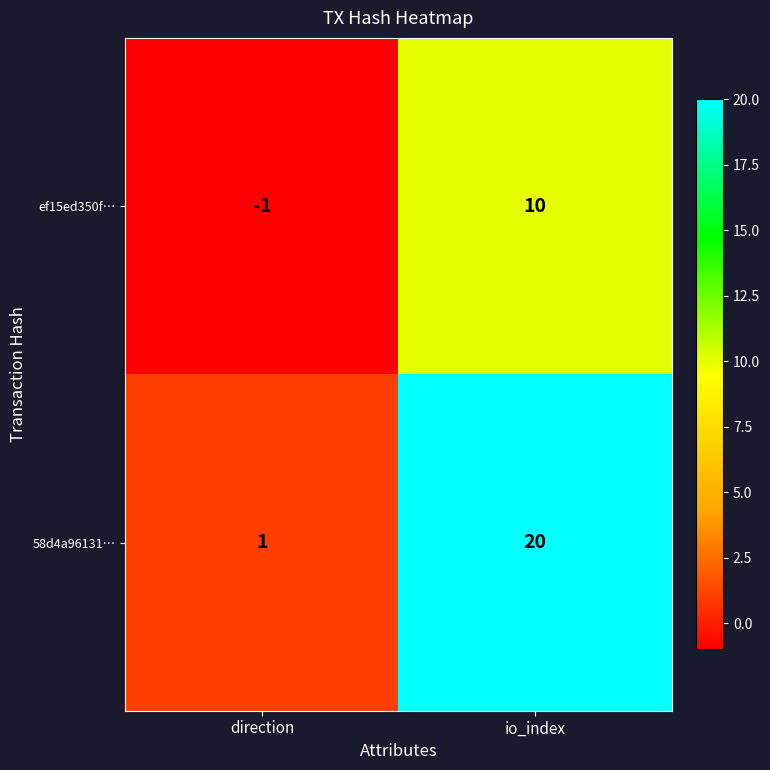

What is the difference between the maximum and minimum values in the 58d4a96131… series?

19